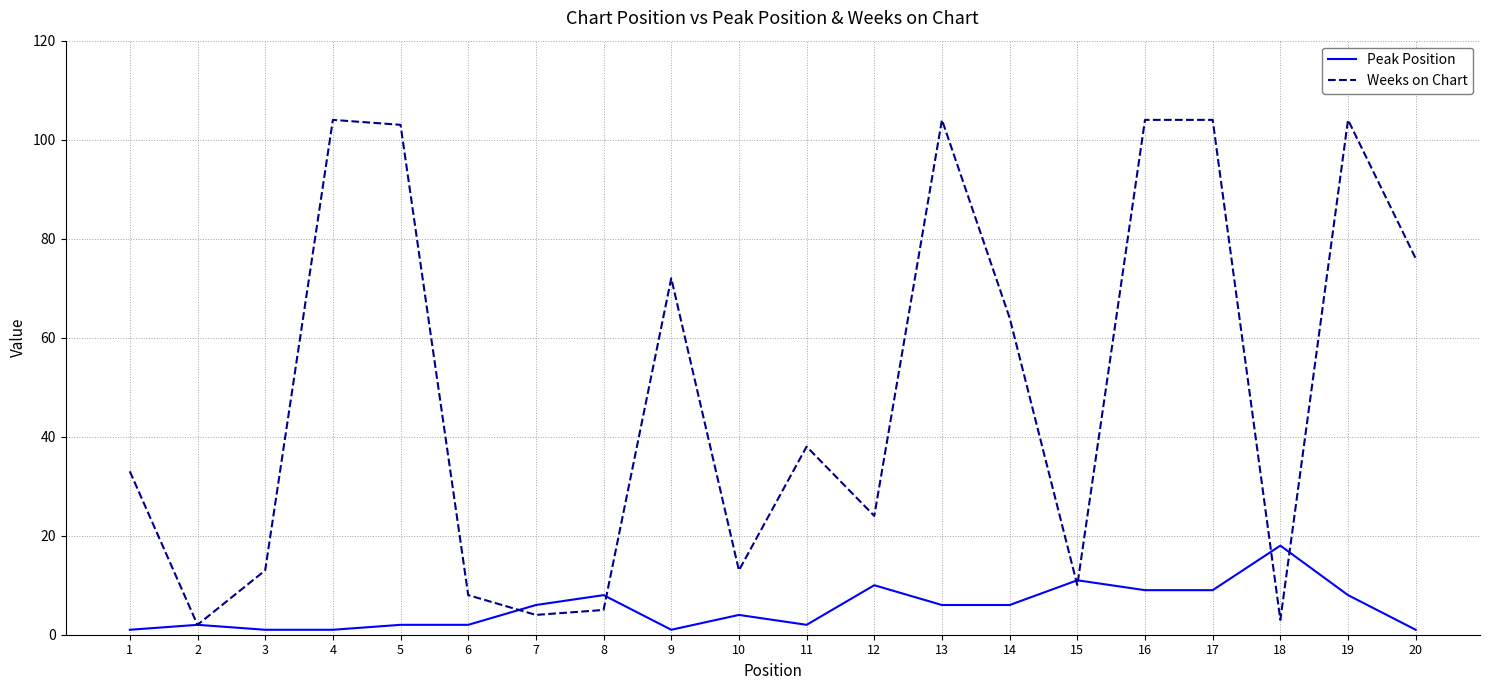

Rank the series by their maximum value, from highest to lowest.

Weeks on Chart, Peak Position